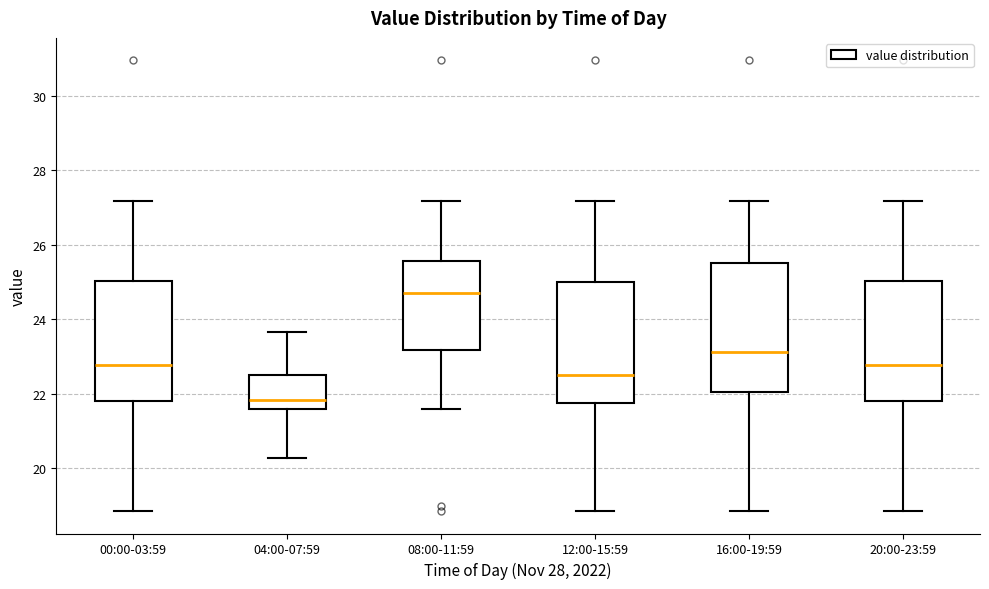

Where does the median line of the box for 08:00-11:59 sit on the y-axis? The values are not printed on the chart, so give them approximately, as read against the axis.

24.8